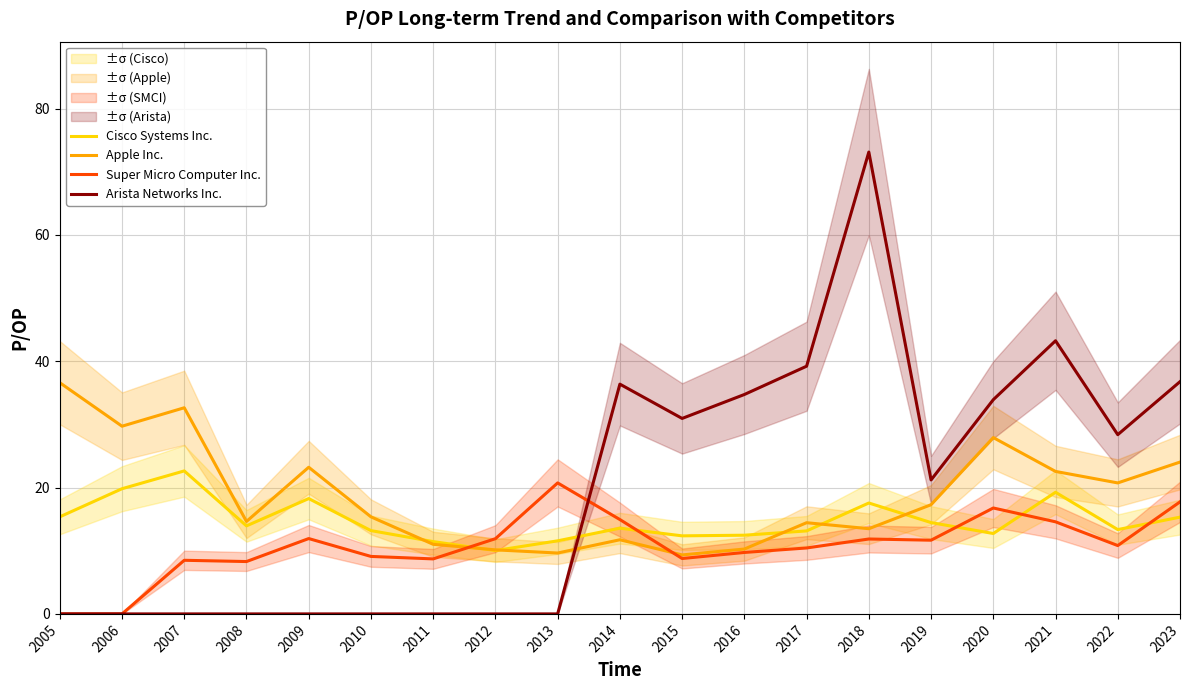

Reading left to right, list all the values displayed in this chart.

Cisco Systems Inc.: 2005=15.4	2006=19.8	2007=22.6	2008=13.9	2009=18.3	2010=13.2	2011=11.4	2012=10.0	2013=11.6	2014=13.6	2015=12.4	2016=12.5	2017=13.1	2018=17.6	2019=14.5	2020=12.7	2021=19.3	2022=13.3	2023=15.3
Apple Inc.: 2005=36.6	2006=29.7	2007=32.6	2008=14.6	2009=23.2	2010=15.4	2011=11.0	2012=10.1	2013=9.6	2014=11.7	2015=9.3	2016=10.3	2017=14.4	2018=13.5	2019=17.3	2020=27.9	2021=22.6	2022=20.7	2023=24.0
Super Micro Computer Inc.: 2005=0.0	2006=0.0	2007=8.5	2008=8.3	2009=11.9	2010=9.1	2011=8.7	2012=11.9	2013=20.7	2014=14.9	2015=8.8	2016=9.7	2017=10.4	2018=11.9	2019=11.7	2020=16.8	2021=14.6	2022=10.8	2023=17.7
Arista Networks Inc.: 2005=0.0	2006=0.0	2007=0.0	2008=0.0	2009=0.0	2010=0.0	2011=0.0	2012=0.0	2013=0.0	2014=36.4	2015=30.9	2016=34.7	2017=39.2	2018=73.1	2019=21.2	2020=33.9	2021=43.2	2022=28.4	2023=36.8